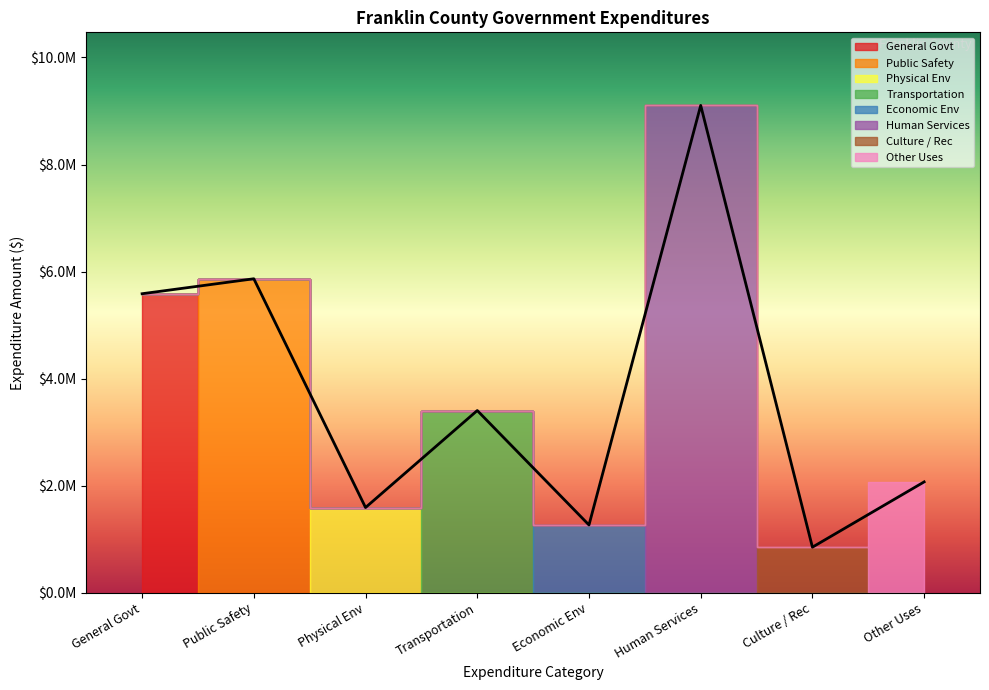

Does the chart have visible grid lines?

No